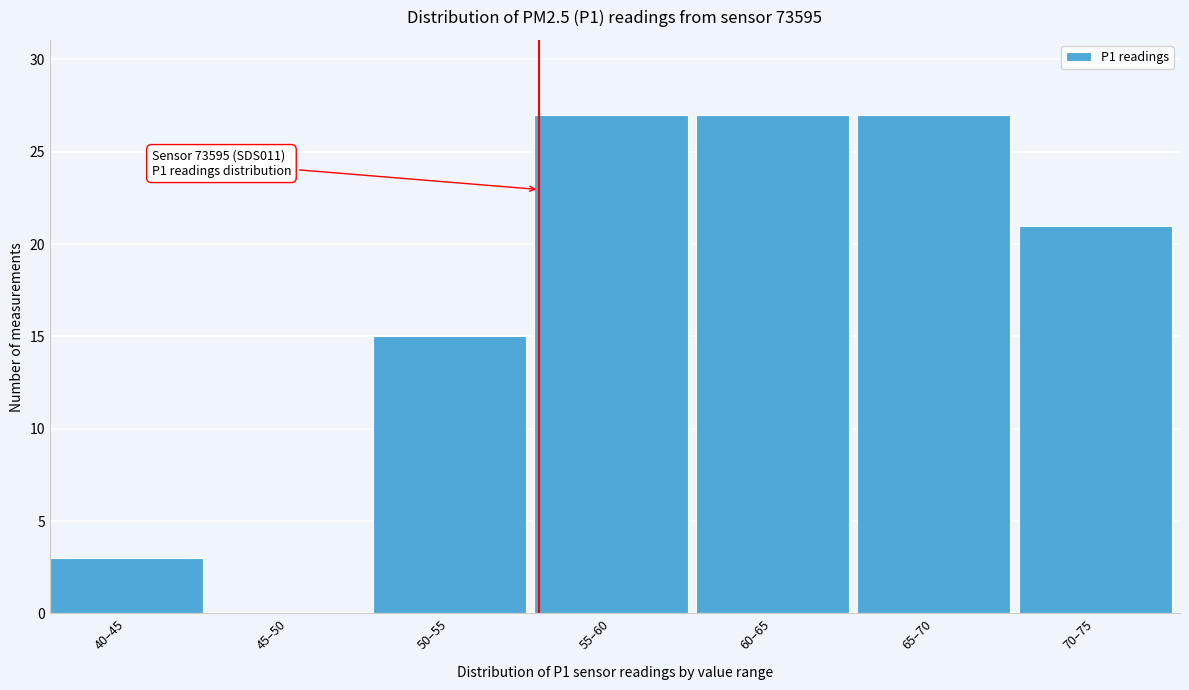

Reading left to right, transcribe all the data shown in this chart.

40–45=3	45–50=0	50–55=15	55–60=27	60–65=27	65–70=27	70–75=21